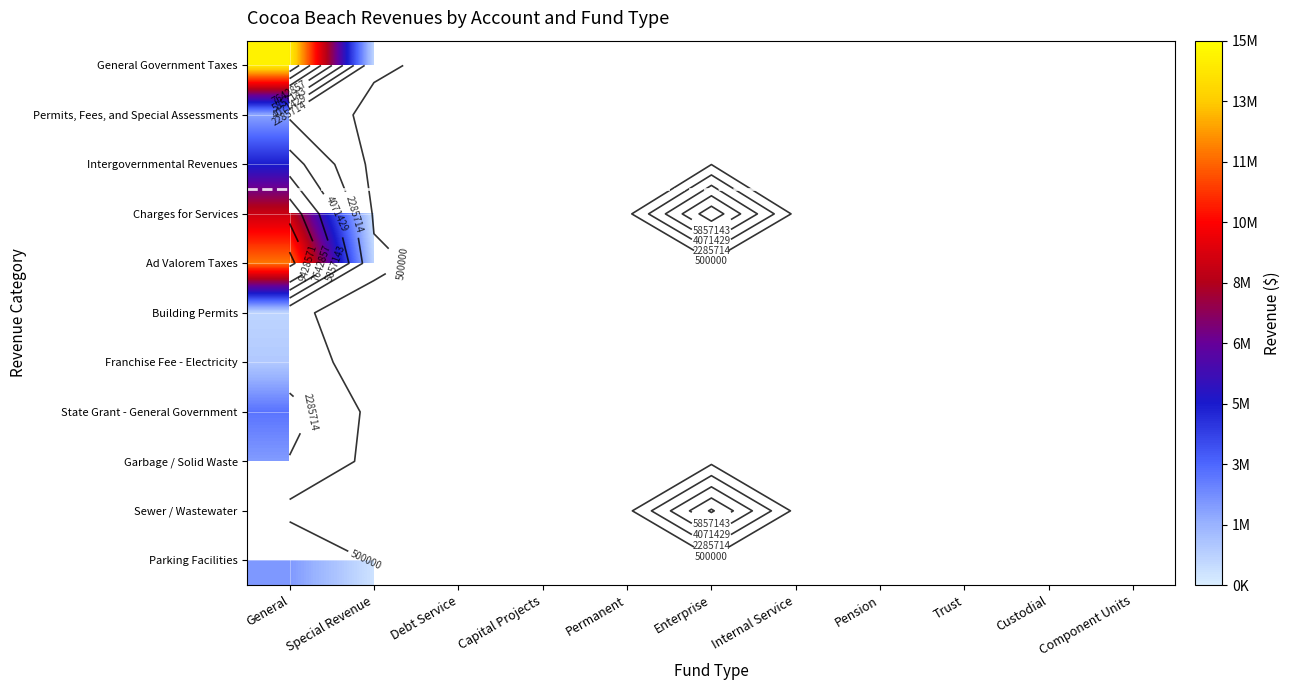

Which label corresponds to the smallest value in the chart?

Special Revenue